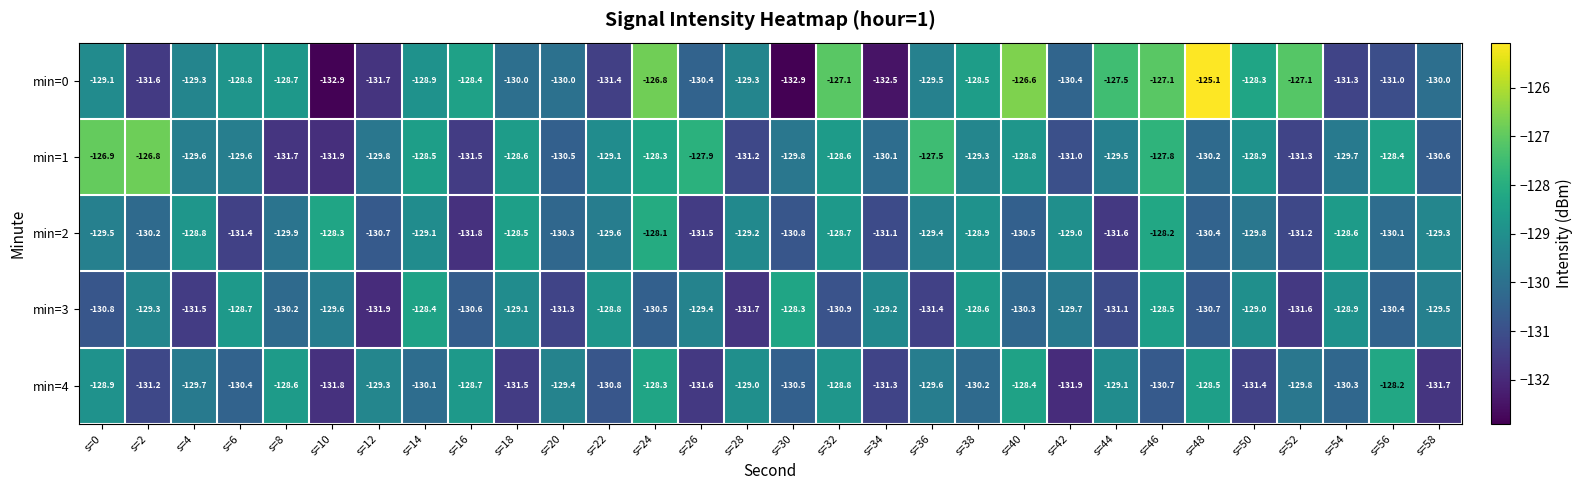

What is the total value across all series at s=10?

-654.5